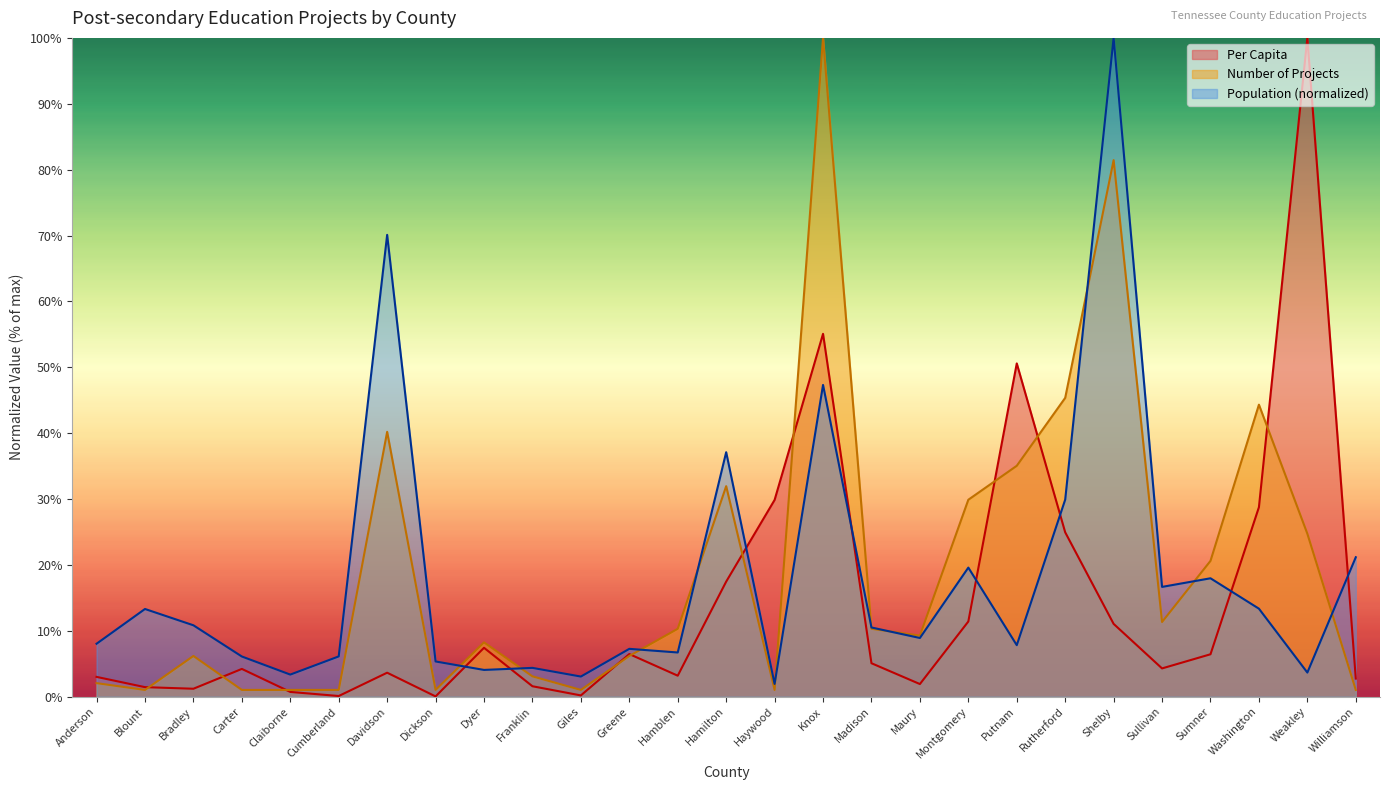

Rank the series at Dickson from highest to lowest value.

Population (normalized), Number of Projects, Per Capita